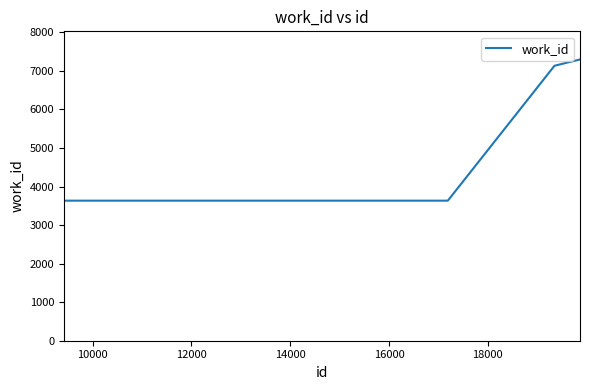

What is the maximum value shown in the chart?

7296